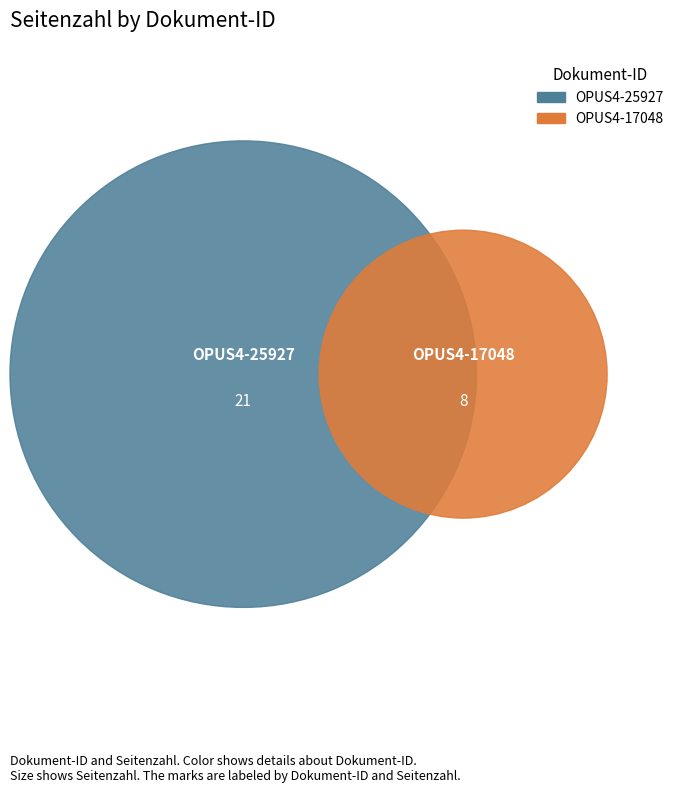

What is the majority slice?

OPUS4-25927